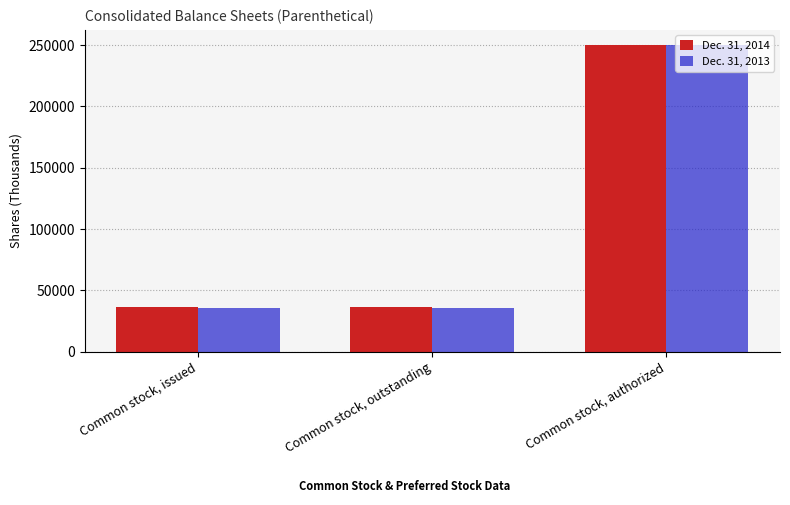

The Dec. 31, 2013 series shows 250000 at Common stock, authorized. True or false?

True